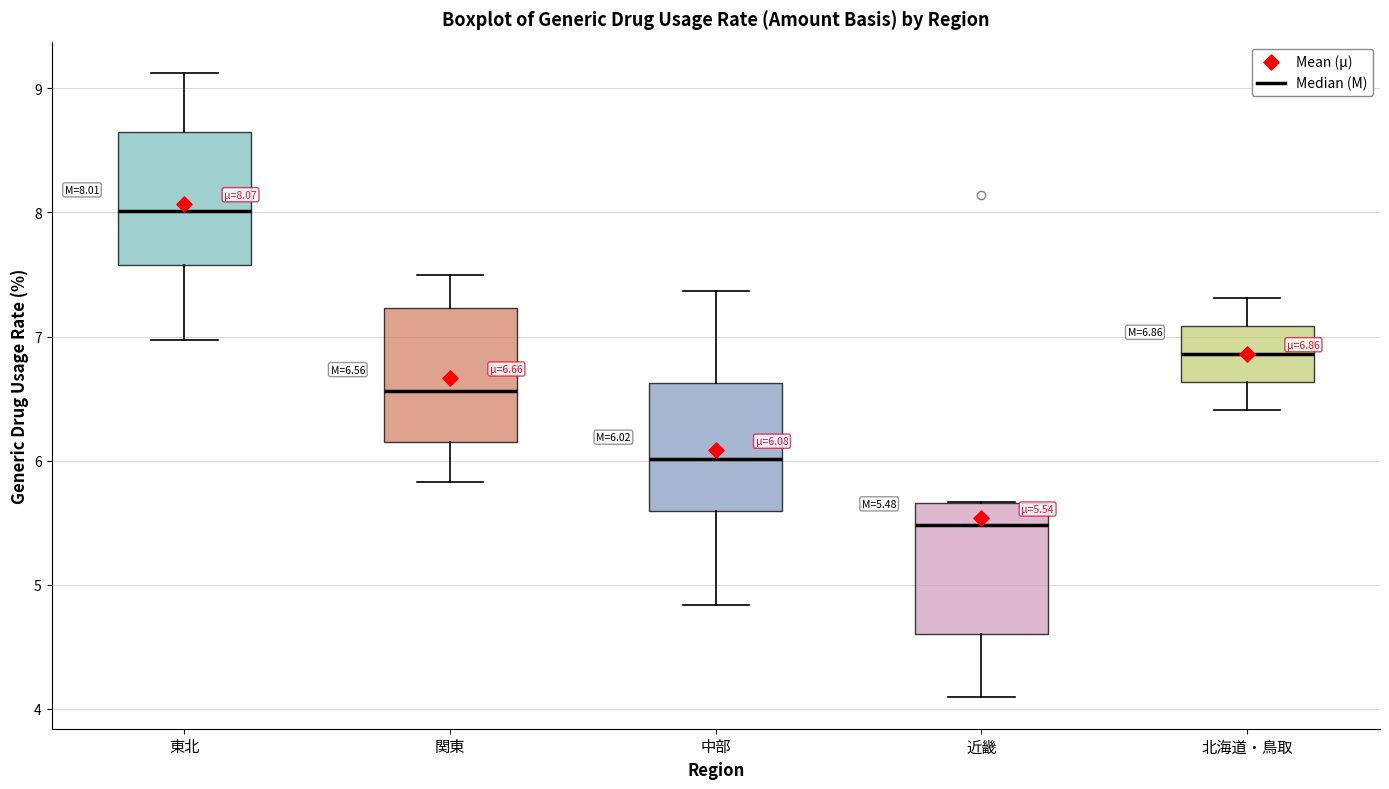

Which box has the highest median line?

東北